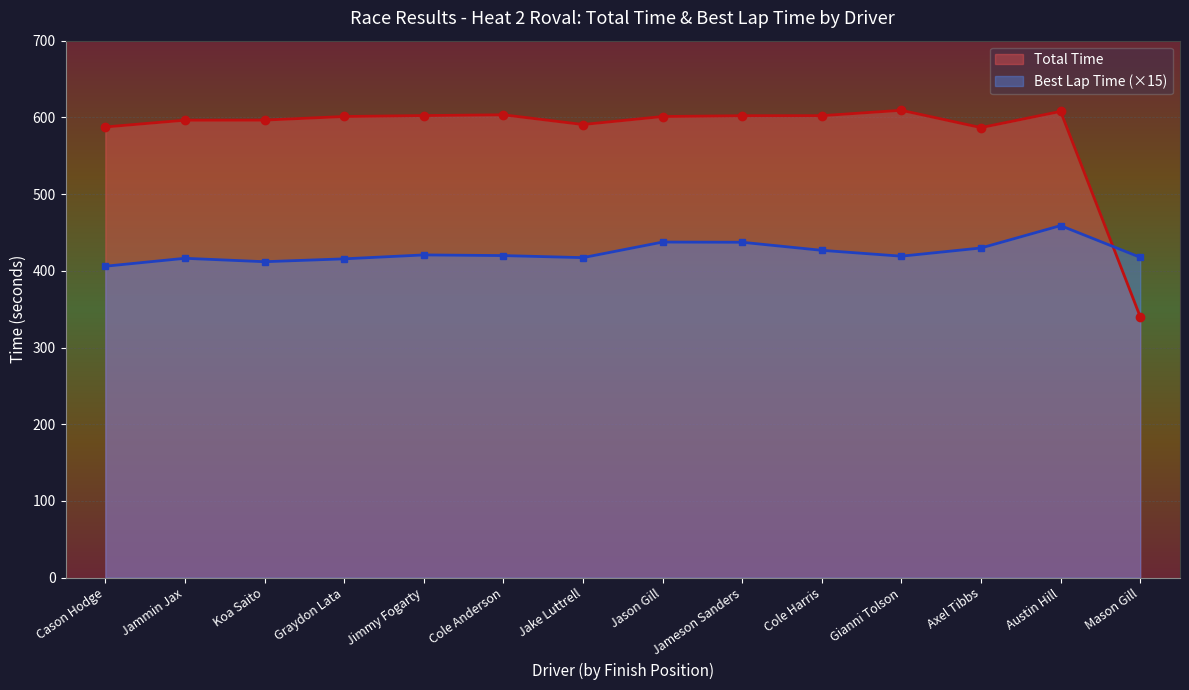

True or false: Total Time and Best Lap Time intersect in this chart.

True